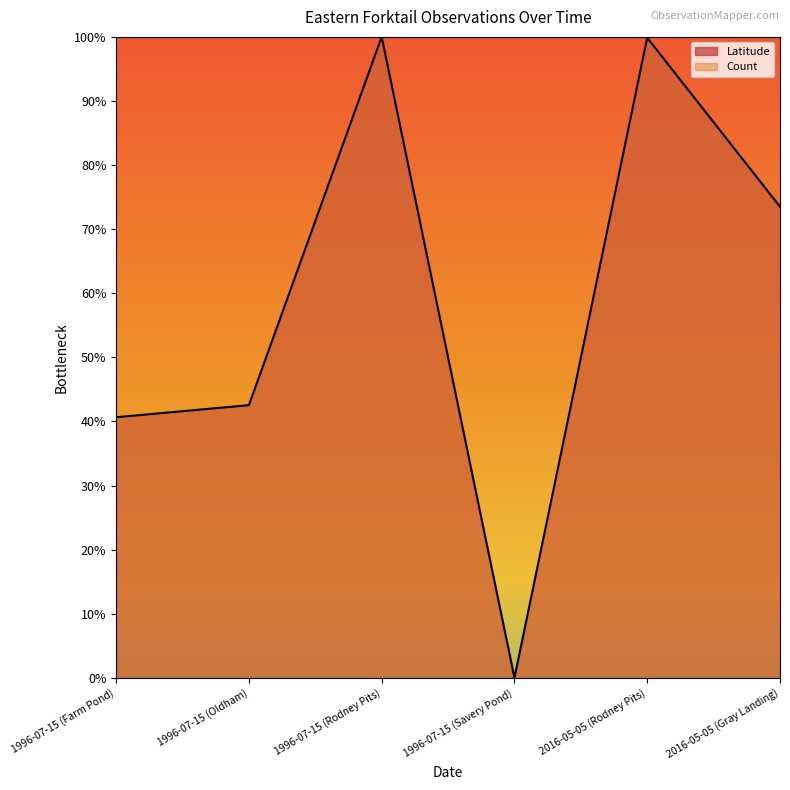

At which label is Latitude (line) closest to 0?

1996-07-15 (Savery Pond)